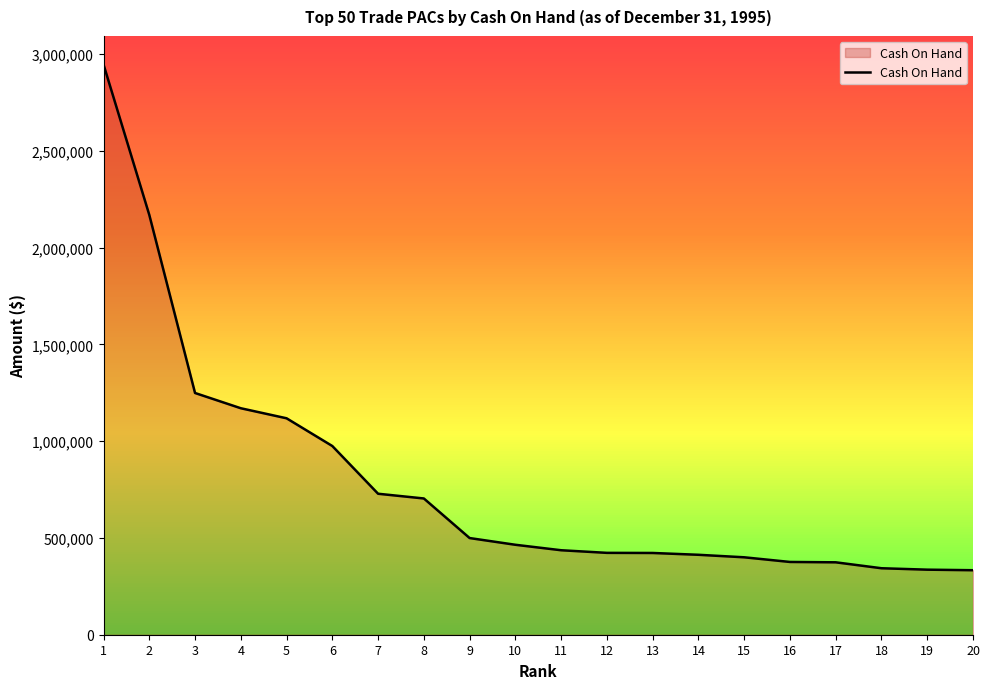

Which has a higher value, 17 or 15?

15